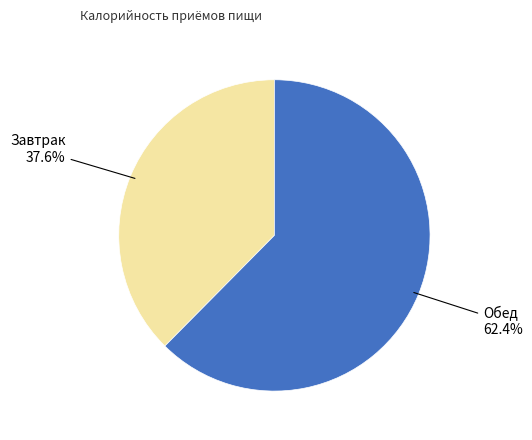

Rank the categories by value from lowest to highest.

Завтрак, Обед